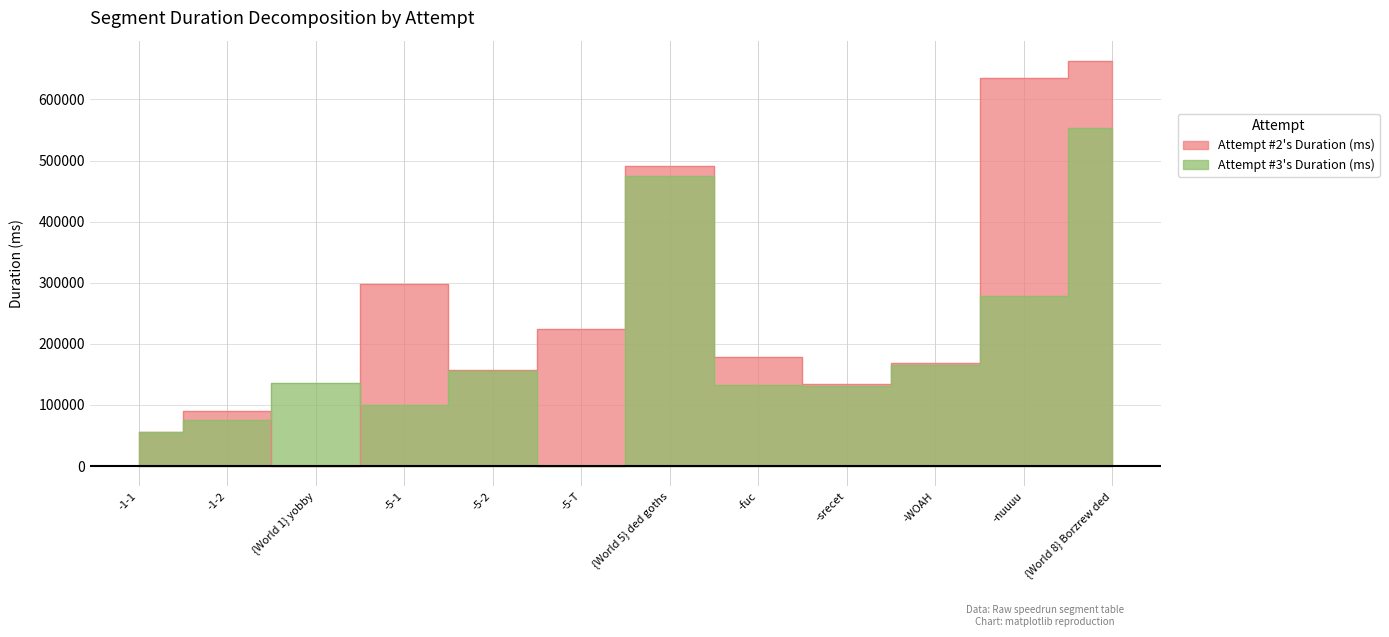

Is the value of Attempt #2's Duration (ms) at -5-T greater than the value of Attempt #3's Duration (ms) at {World 1} yobby?

Yes